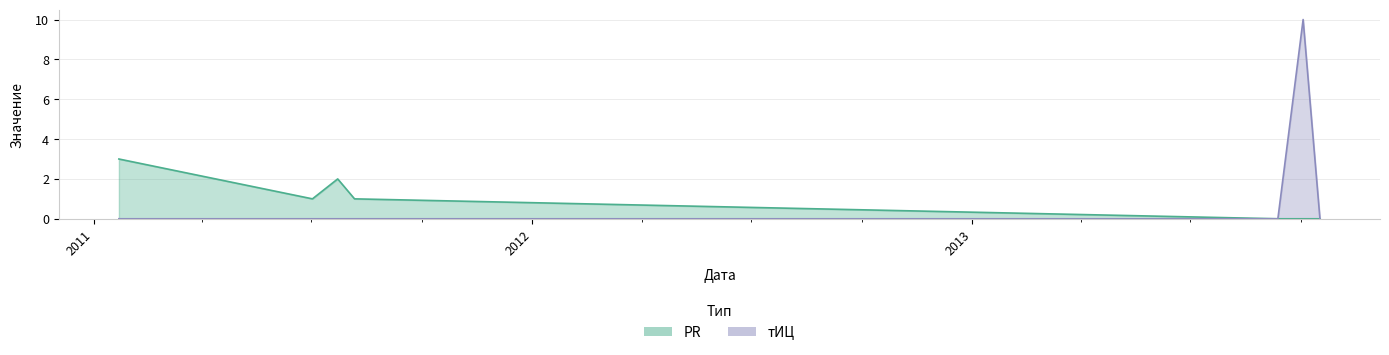

True or false: PR and тИЦ cross at least once.

False